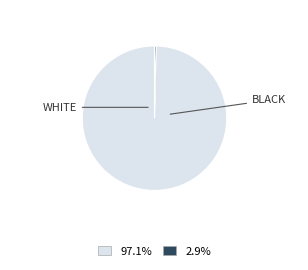

Which slice is the largest?

WHITE